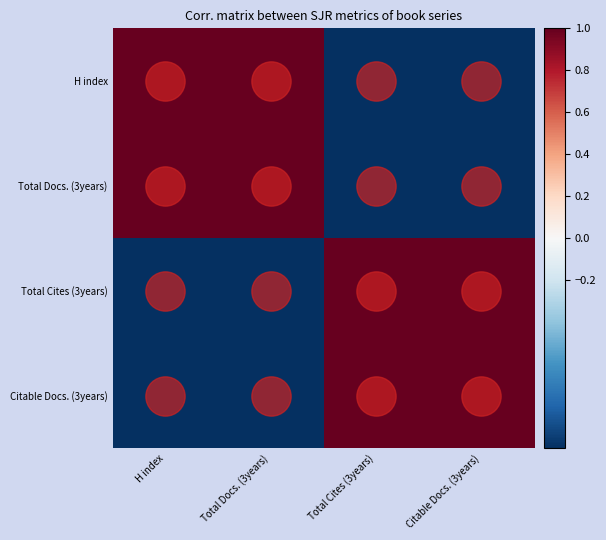

Reading left to right, transcribe all the data shown in this chart.

H index: H index=1	Total Docs. (3years)=1	Total Cites (3years)=-1	Citable Docs. (3years)=-1
Total Docs. (3years): H index=1	Total Docs. (3years)=1	Total Cites (3years)=-1	Citable Docs. (3years)=-1
Total Cites (3years): H index=-1	Total Docs. (3years)=-1	Total Cites (3years)=1	Citable Docs. (3years)=1
Citable Docs. (3years): H index=-1	Total Docs. (3years)=-1	Total Cites (3years)=1	Citable Docs. (3years)=1